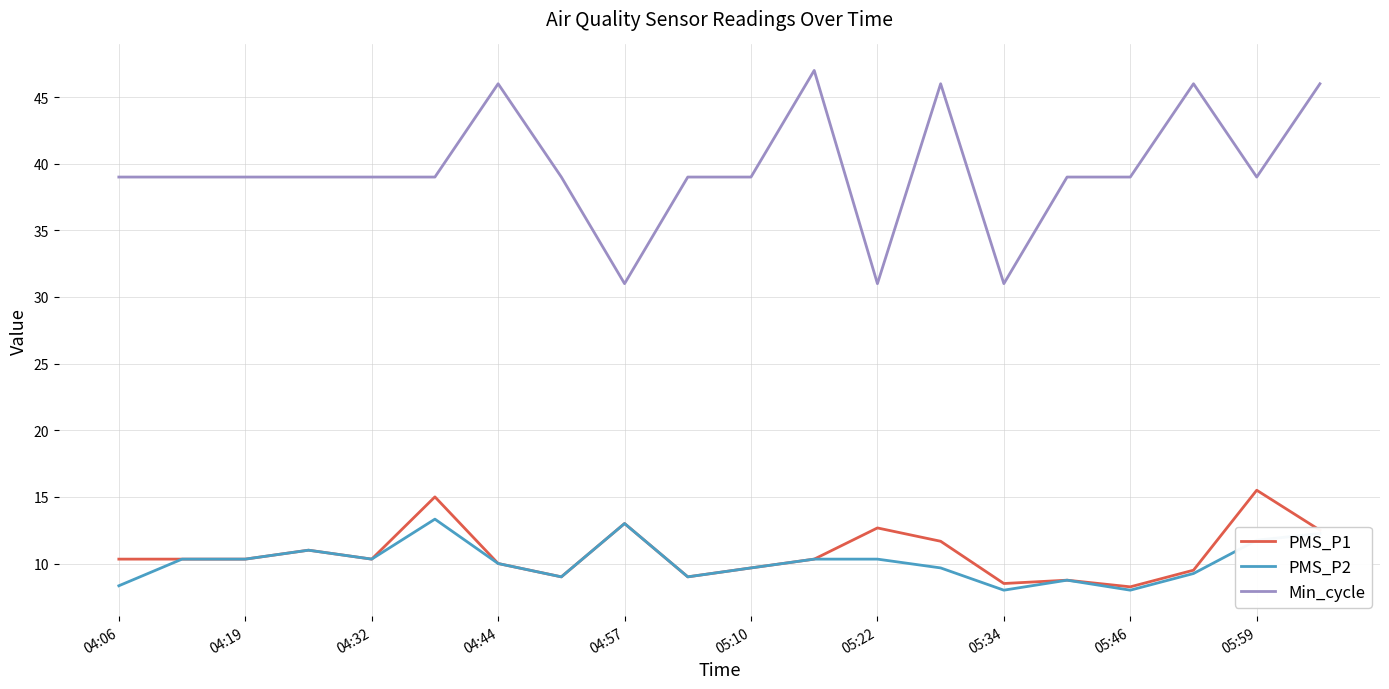

At how many categories does at least one series exceed 15?

20